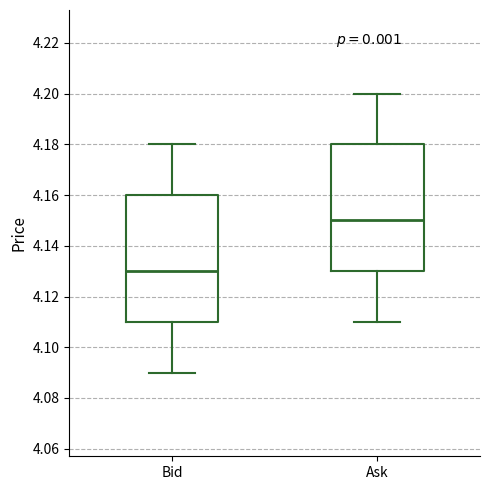

Reading left to right, read every box against the y-axis: the position of its median line, the range the box covers, and the ends of its whiskers. The values are not printed on the chart, so give them approximately, as read against the axis.

Bid: median 4.13, box 4.11 to 4.16, whiskers 4.09 to 4.18
Ask: median 4.15, box 4.13 to 4.18, whiskers 4.11 to 4.20